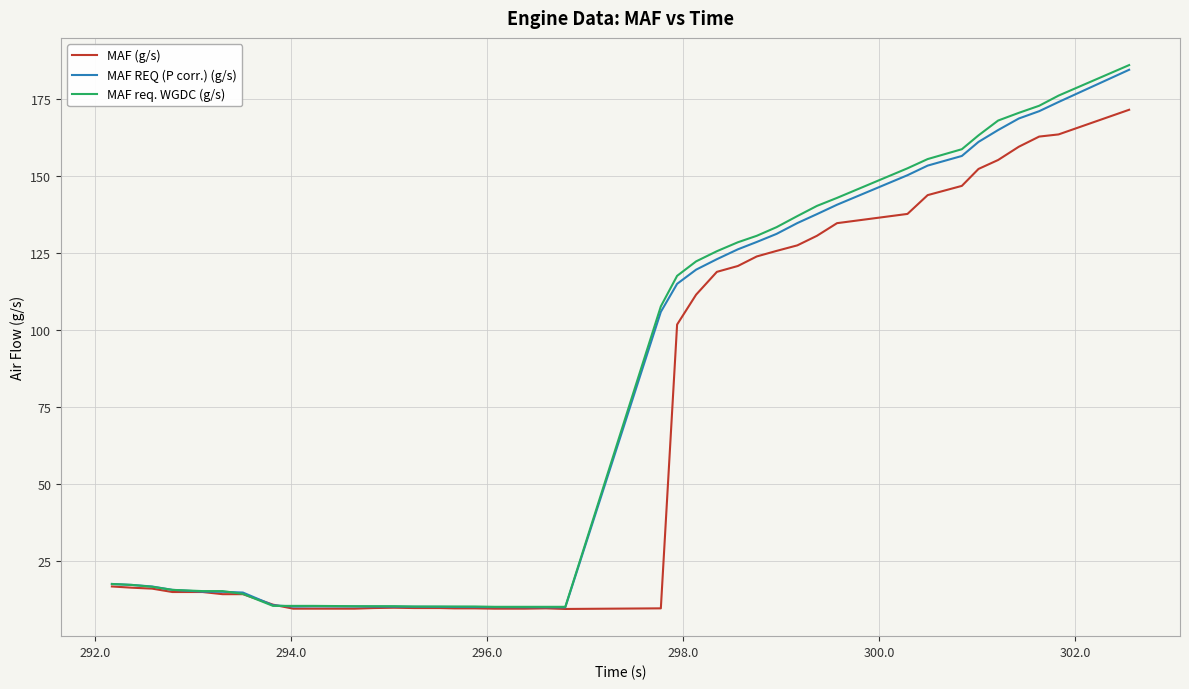

What is the minimum value shown in the chart?

9.4